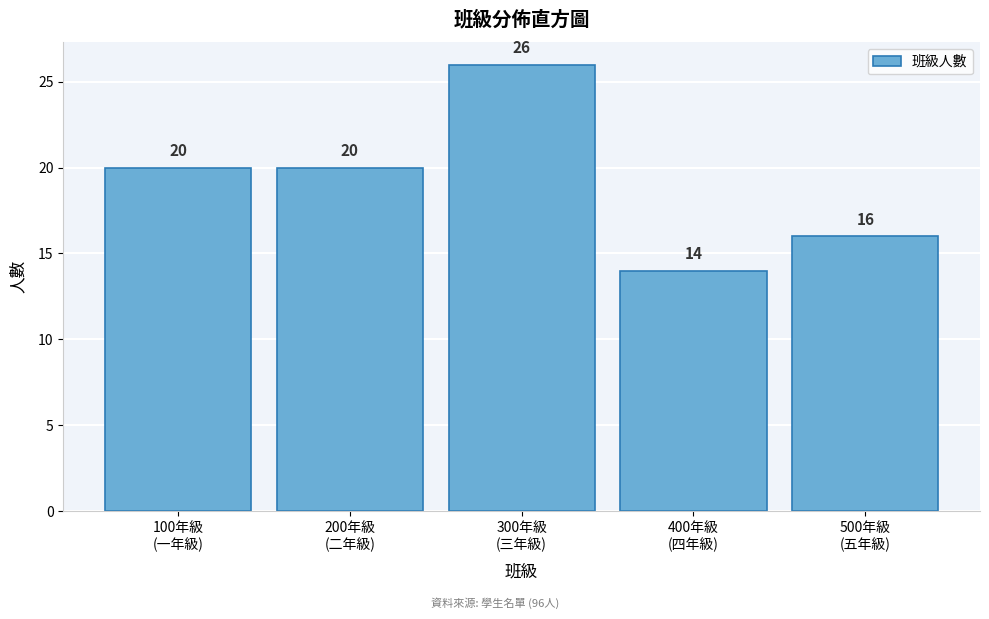

Reading right to left, what are all the values shown in this chart?

16	14	26	20	20